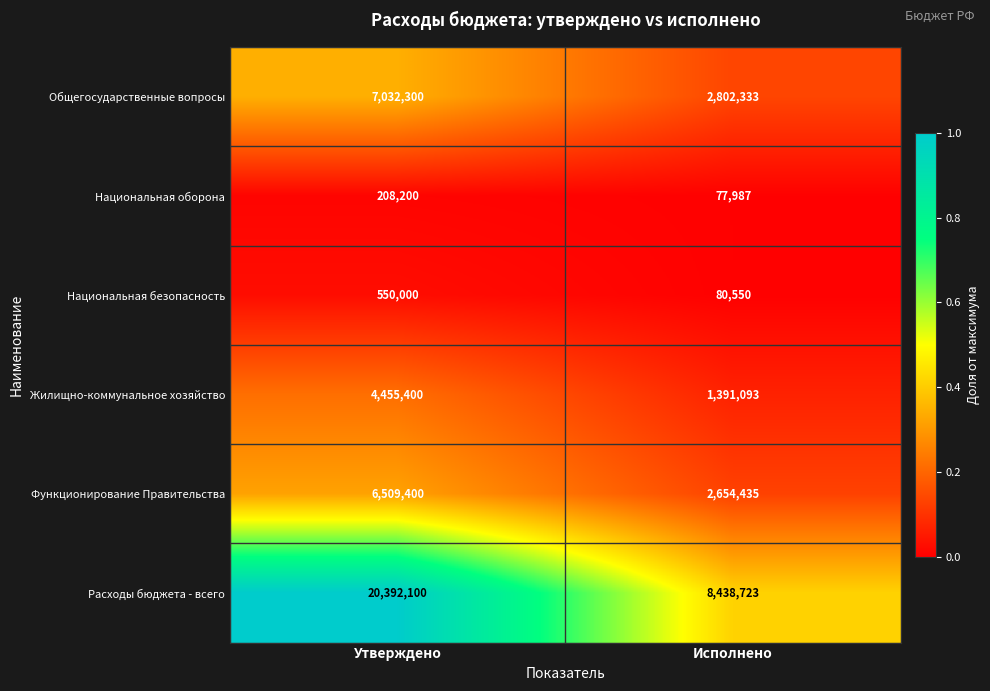

What is the difference between the maximum and minimum values in the Функционирование Правительства series?

3854965